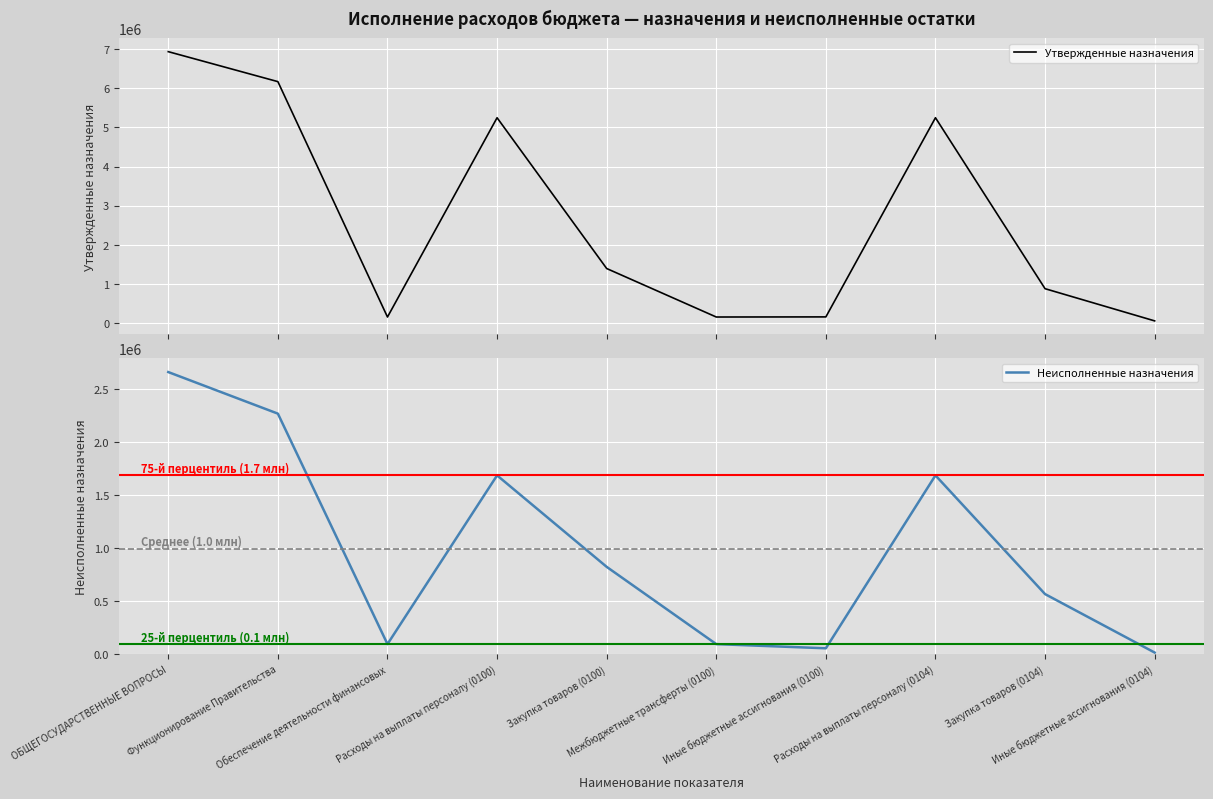

What is the label of the 7th point from the right?

Расходы на выплаты персоналу (0100)